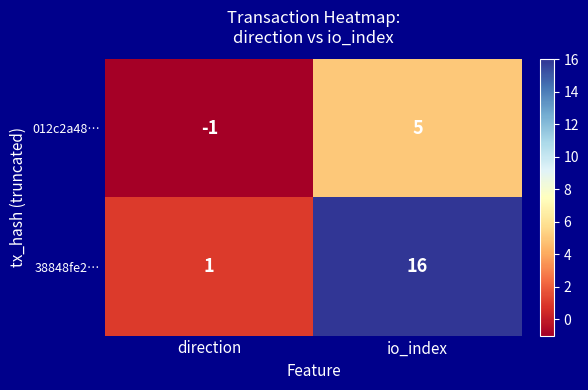

The 012c2a48… series shows -1 at direction. True or false?

True